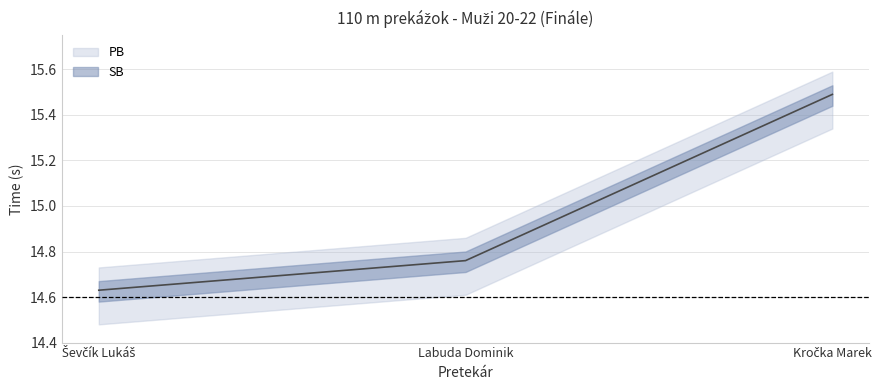

Is it true that the value at Ševčík Lukáš is 21.0?

False